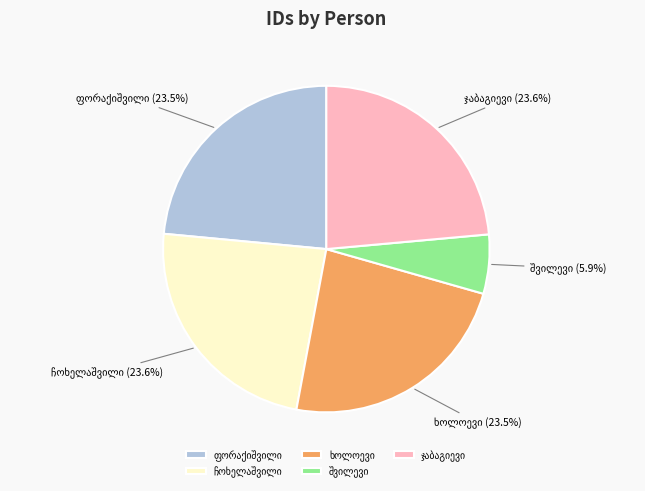

Count the number of slices in the pie.

5